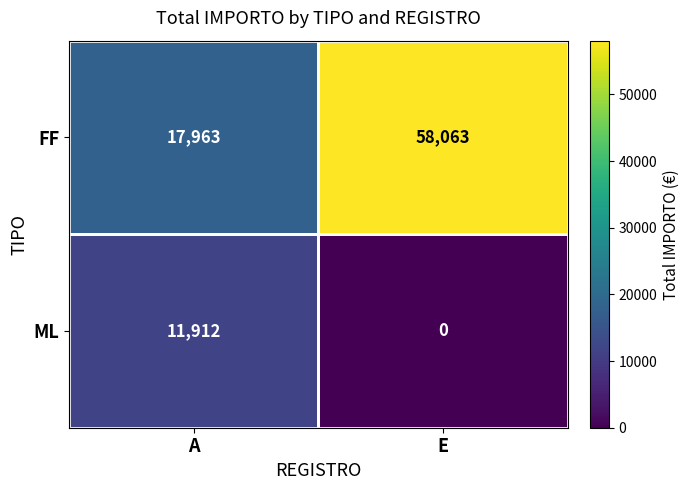

The FF series shows 17963 at A. True or false?

True